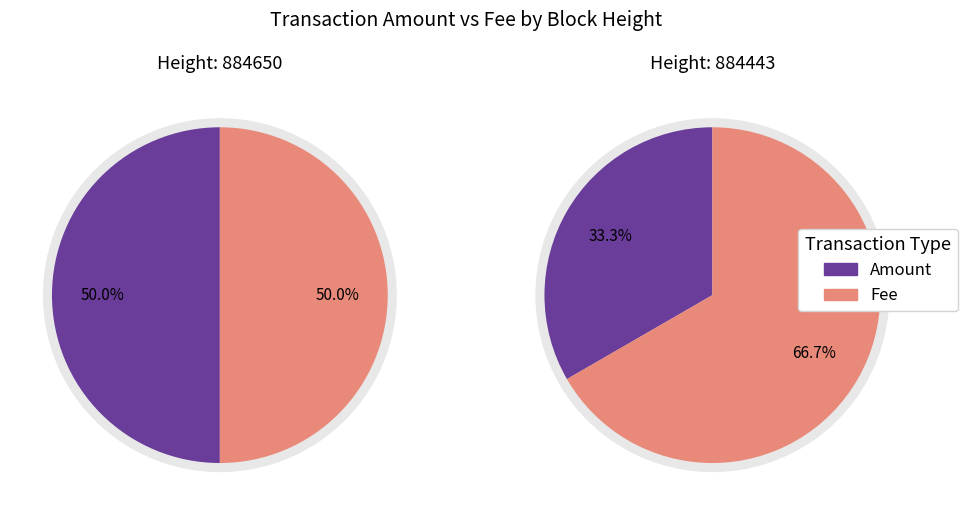

Do 884650 and 884443 together represent more than half of the pie?

Yes